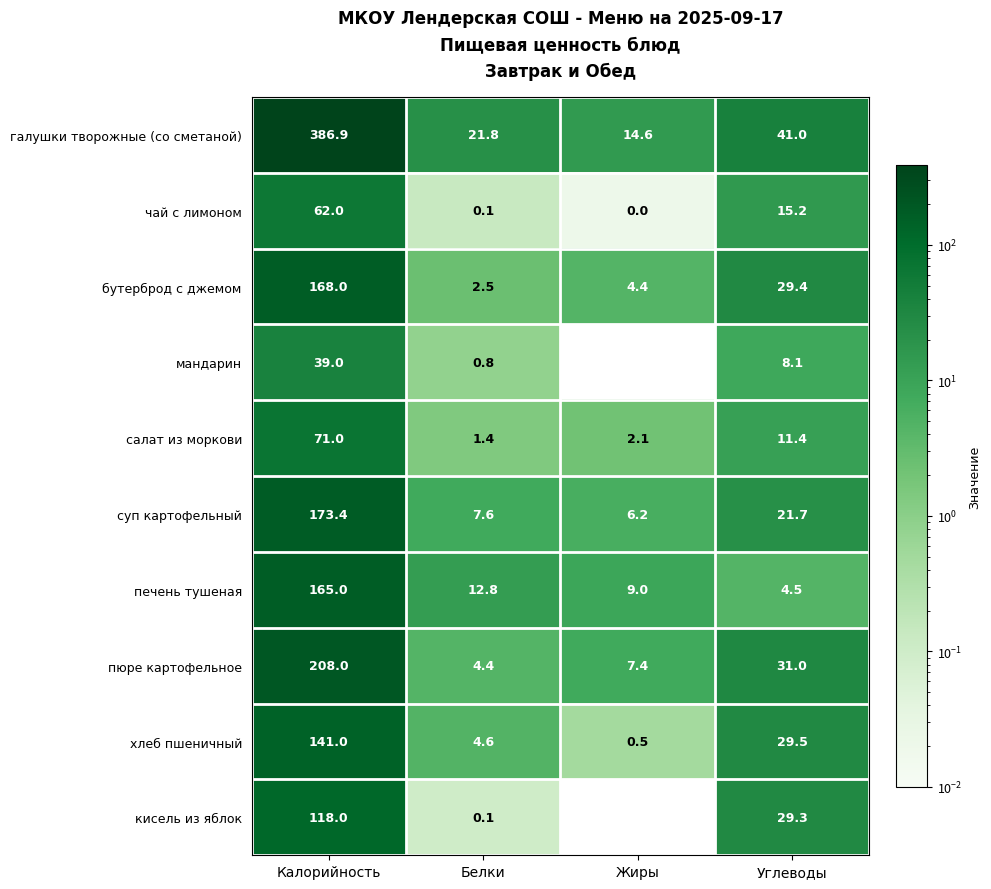

Count the number of data series in this chart.

10